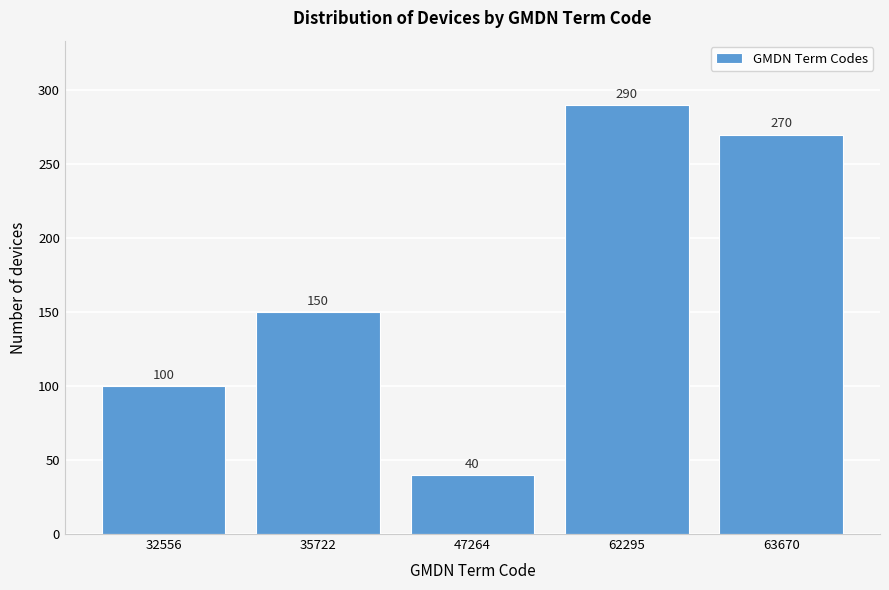

Reading right to left, transcribe all the data shown in this chart.

63670=270	62295=290	47264=40	35722=150	32556=100